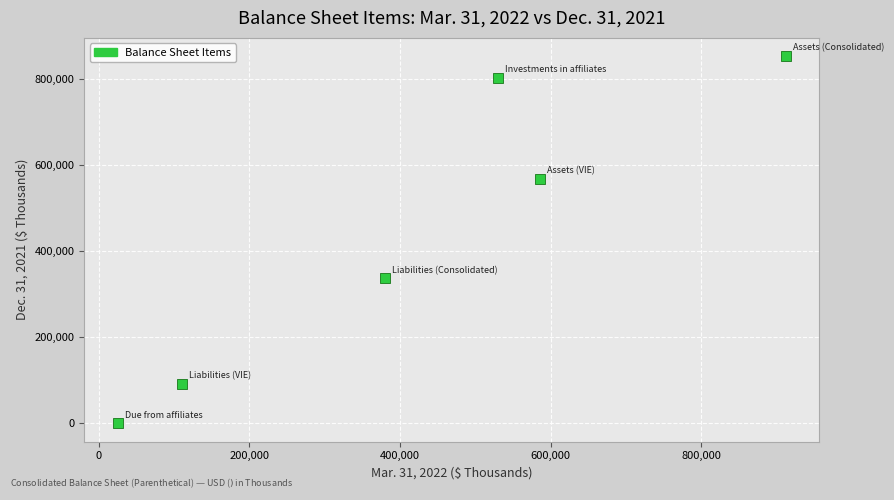

What is the average Y value?

441704